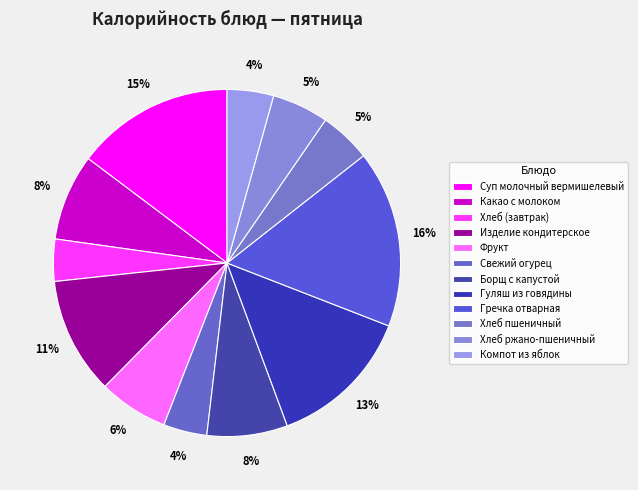

What is the largest slice in the pie chart?

Гречка отварная